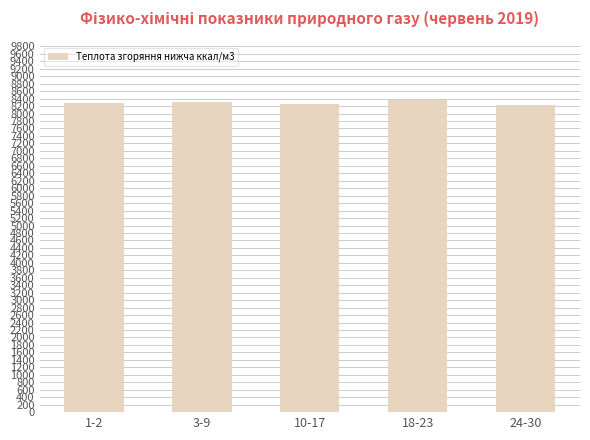

What is the change in value from 3-9 to 24-30?

-71.7